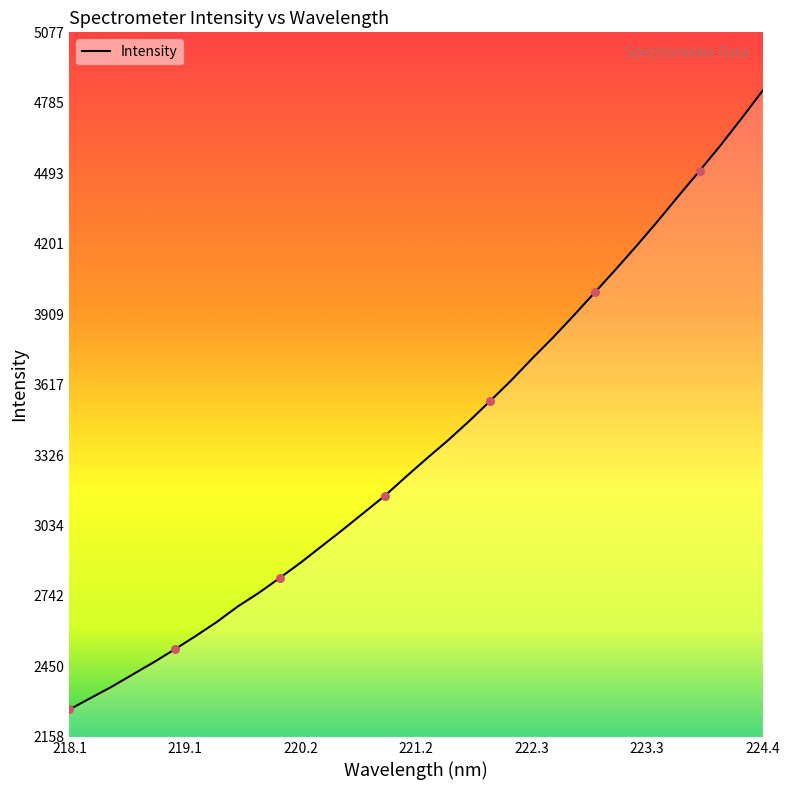

What is the difference between the maximum and minimum values?

2563.4